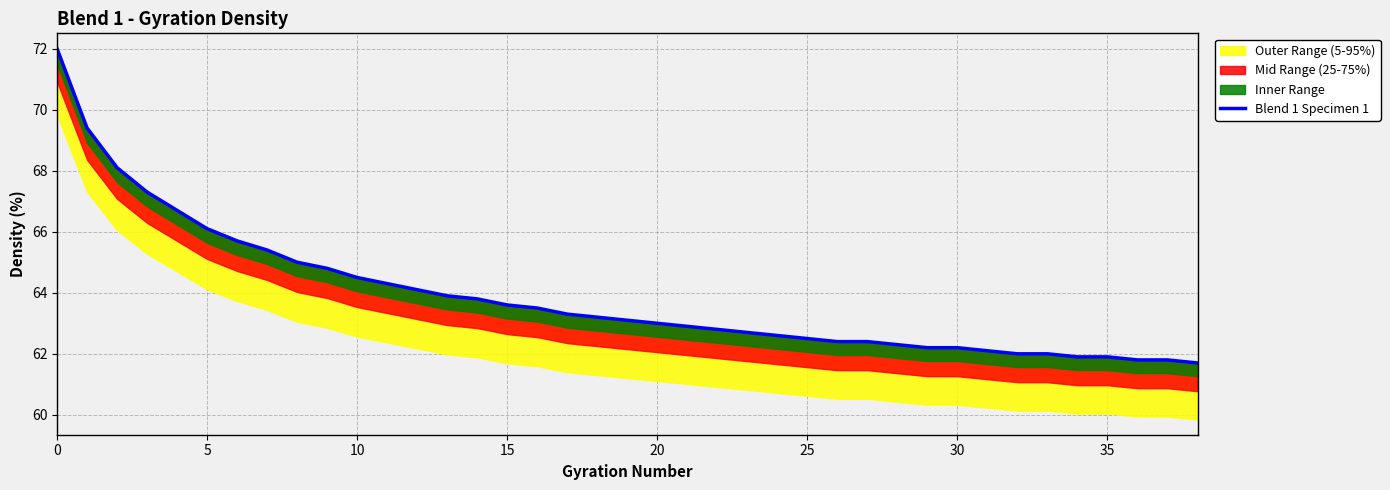

What is the difference between the maximum and minimum values?

10.3